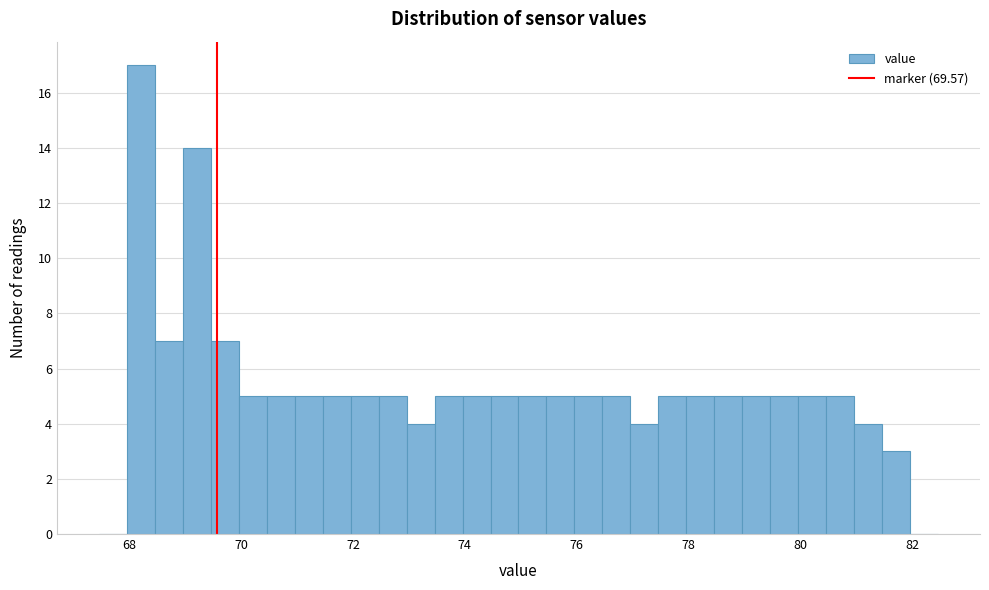

Around what value on the x-axis is the tallest bar? Give the approximate position of its centre, as read against the axis.

68.2